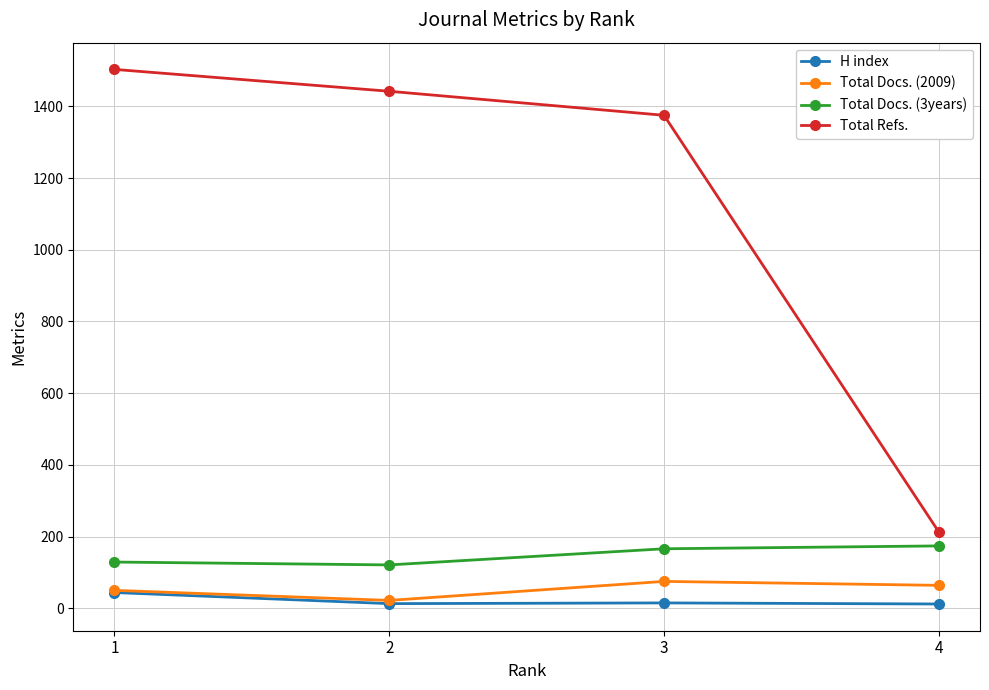

What is the greatest value displayed?

1503